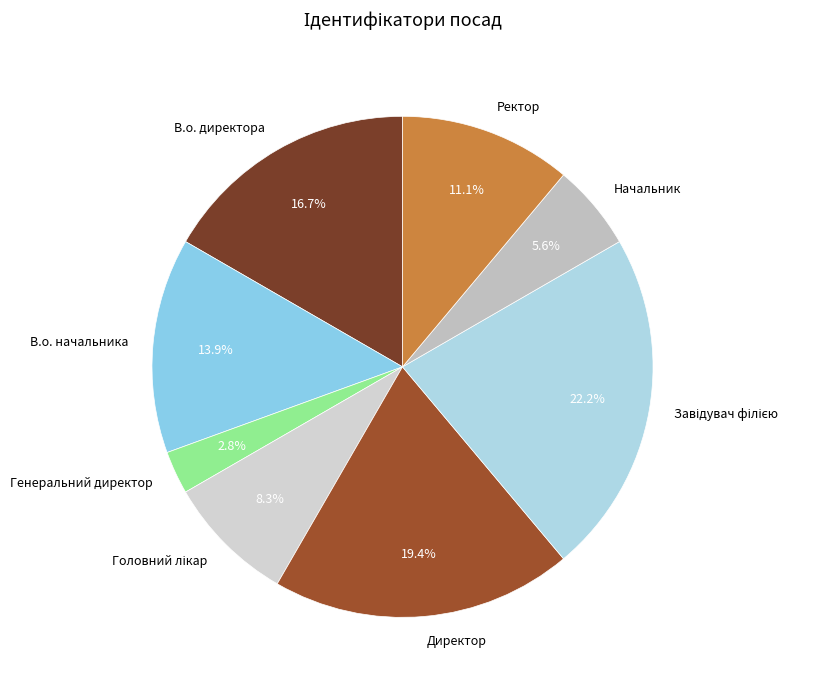

What percentage is the В.о. директора slice, to the nearest percent?

17%